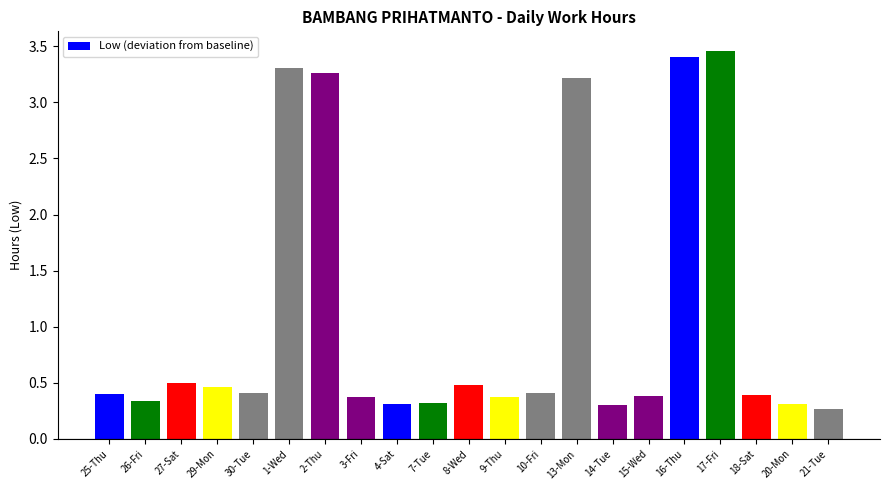

What is the approximate value at 25-Thu?

0.4